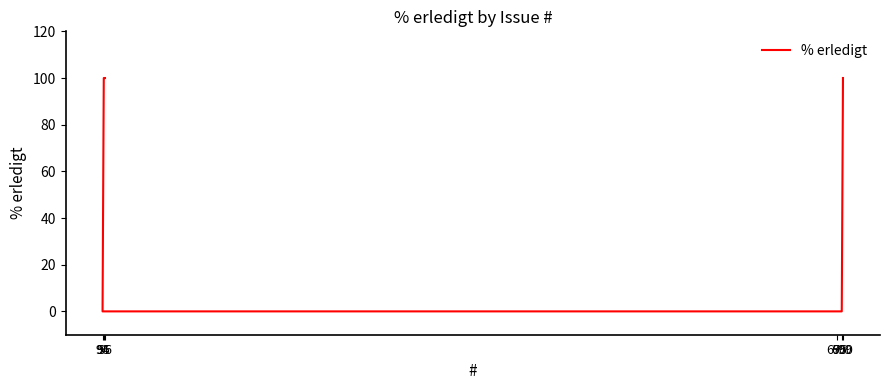

What is the average value?

50